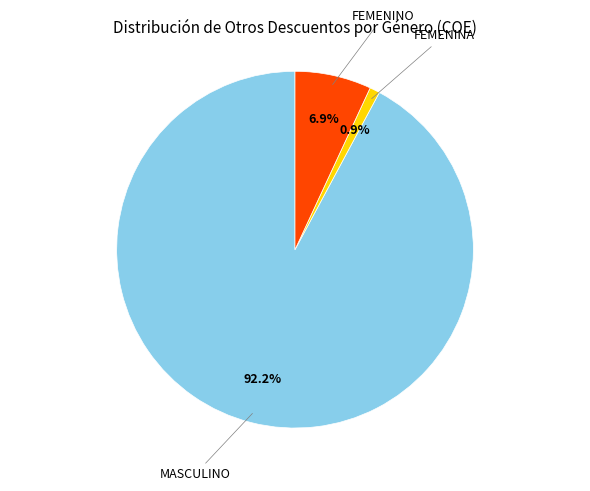

What portion of the pie excludes FEMENINA?

99.1%